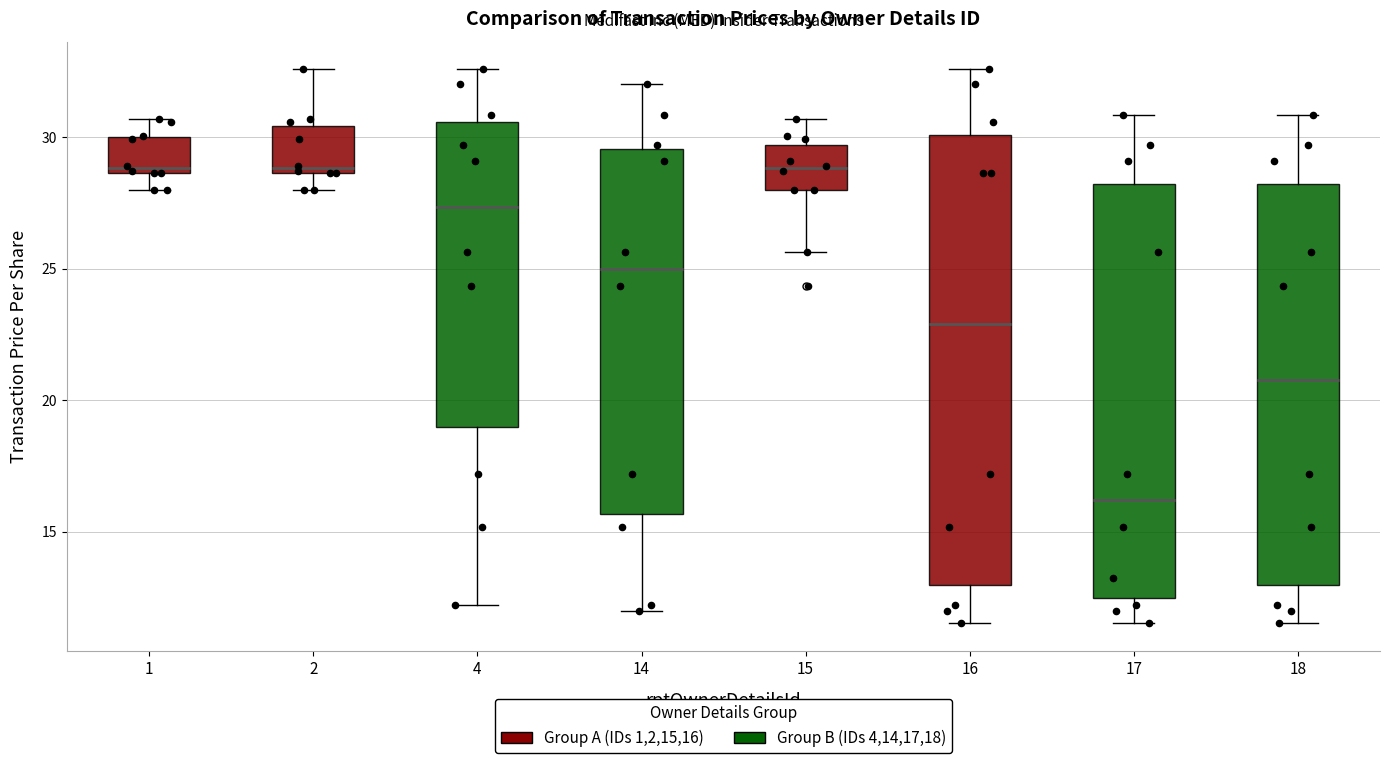

Reading left to right, transcribe this box plot: for each box, give where its median line is, the range the box spans, and where its two whiskers end, as read against the y-axis. The values are not printed on the chart, so give them approximately, as read against the axis.

1: median 29.0, box 28.5 to 30.0, whiskers 28.0 to 30.5
2: median 29.0, box 28.5 to 30.5, whiskers 28.0 to 32.5
4: median 27.5, box 19.0 to 30.5, whiskers 12.0 to 32.5
14: median 25.0, box 15.5 to 29.5, whiskers 12.0 to 32.0
15: median 29.0, box 28.0 to 29.5, whiskers 25.5 to 30.5
16: median 23.0, box 13.0 to 30.0, whiskers 11.5 to 32.5
17: median 16.0, box 12.5 to 28.0, whiskers 11.5 to 31.0
18: median 21.0, box 13.0 to 28.0, whiskers 11.5 to 31.0